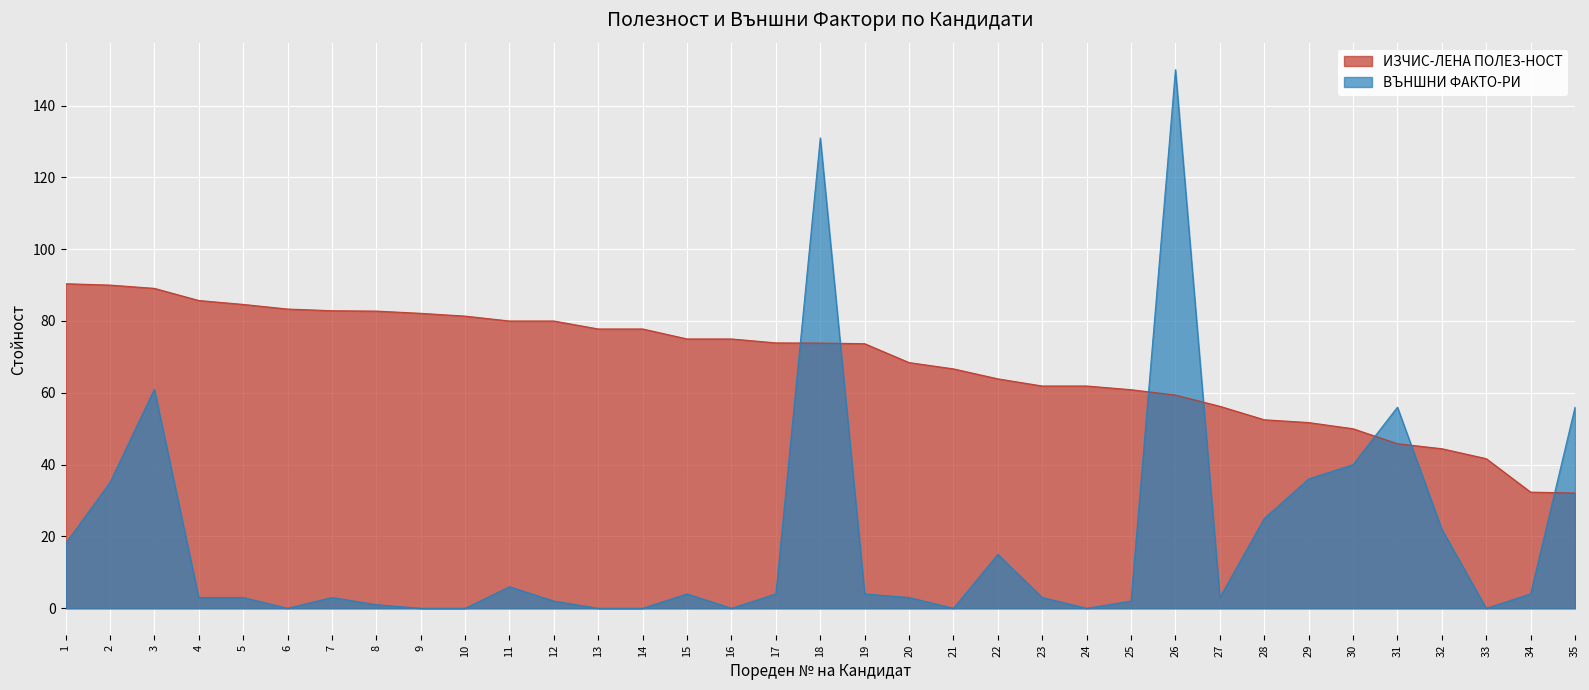

The ВЪНШНИ ФАКТО-РИ series shows 22.0 at 32. True or false?

True